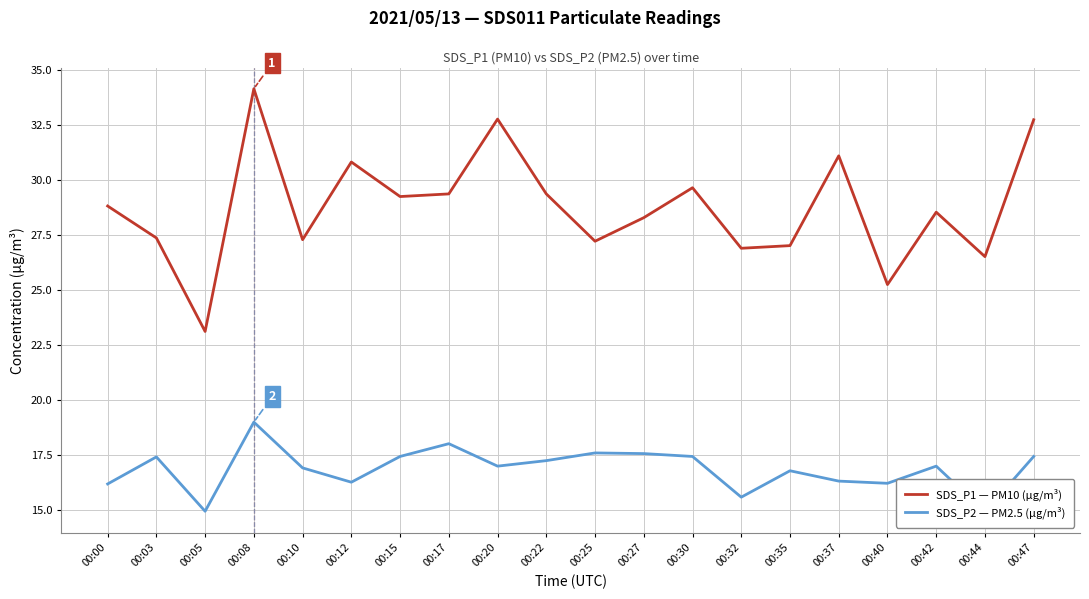

Which series changed the most between 00:40 and 00:44?

SDS_P2 — PM2.5 (µg/m³)